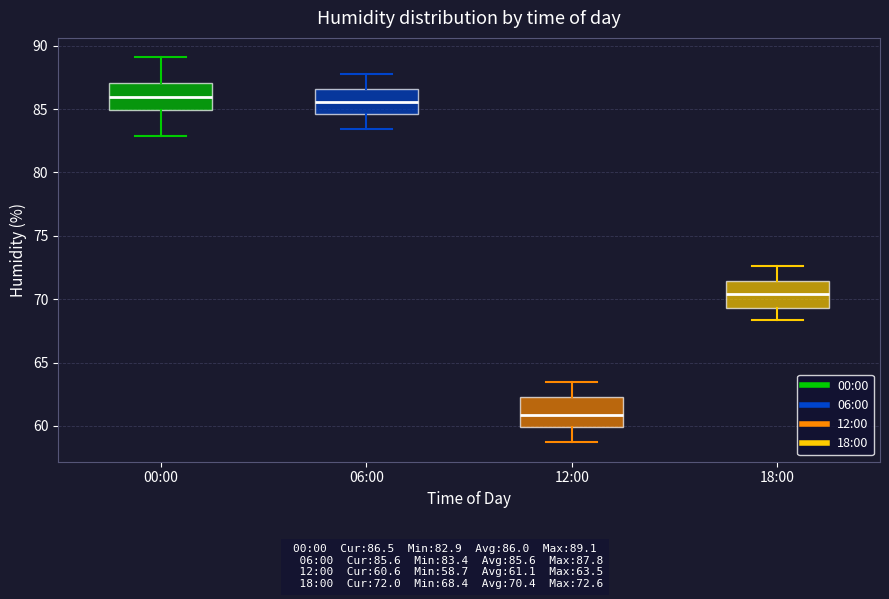

Which box has the lowest median line?

12:00